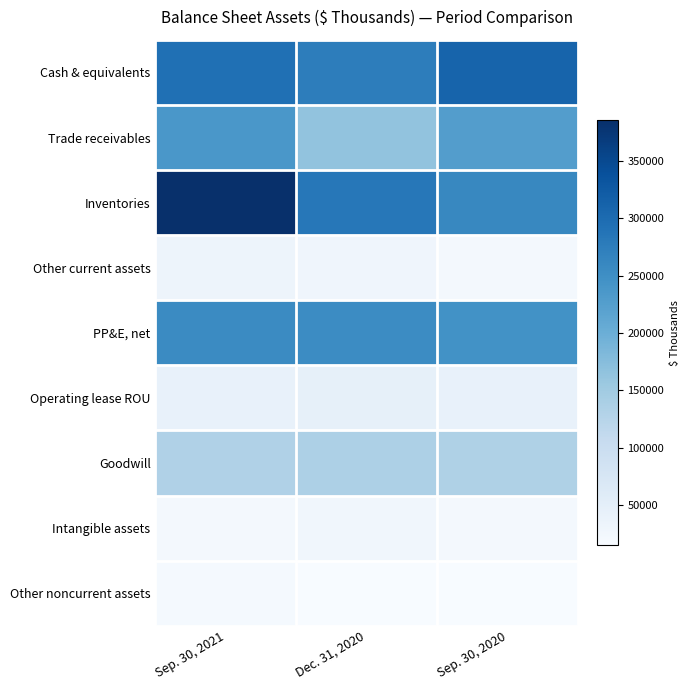

Between Dec. 31, 2020 and Sep. 30, 2020, which is larger?

Sep. 30, 2020